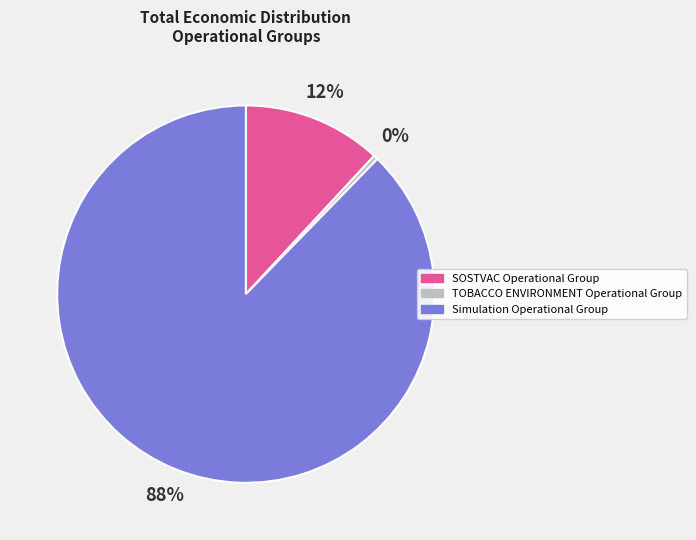

How many slices are in this pie chart?

3